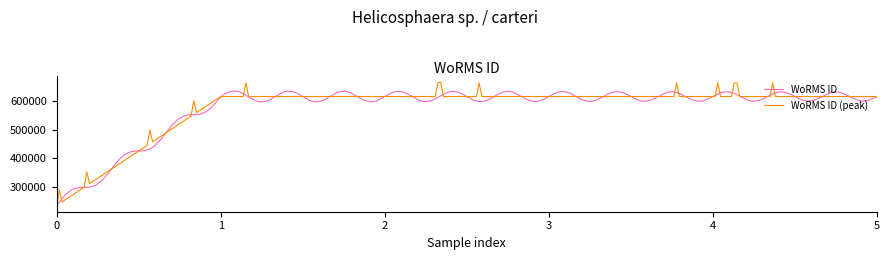

Rank the series by their maximum value, from lowest to highest.

WoRMS ID, WoRMS ID (peak)